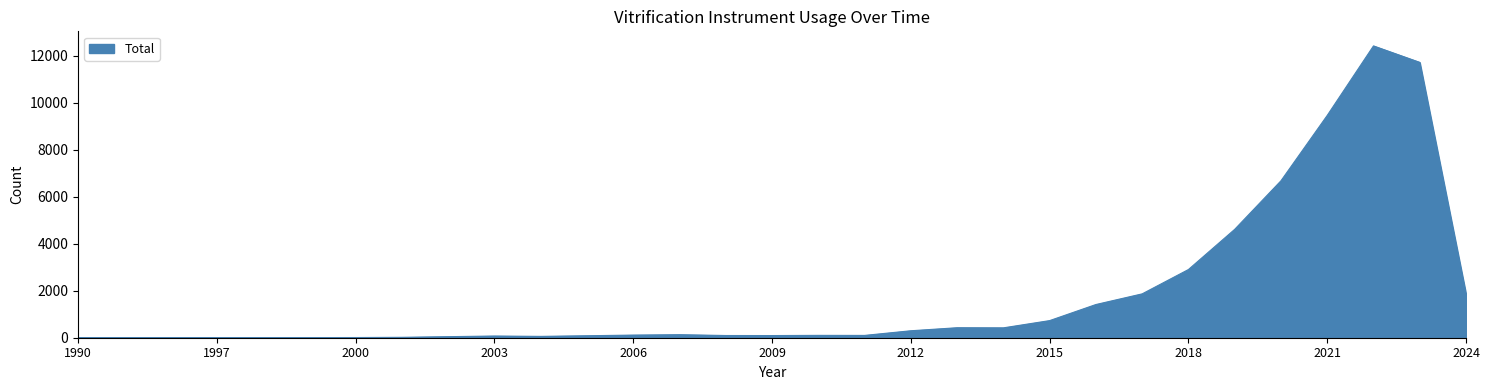

Does the chart display data point markers on the line(s)?

No